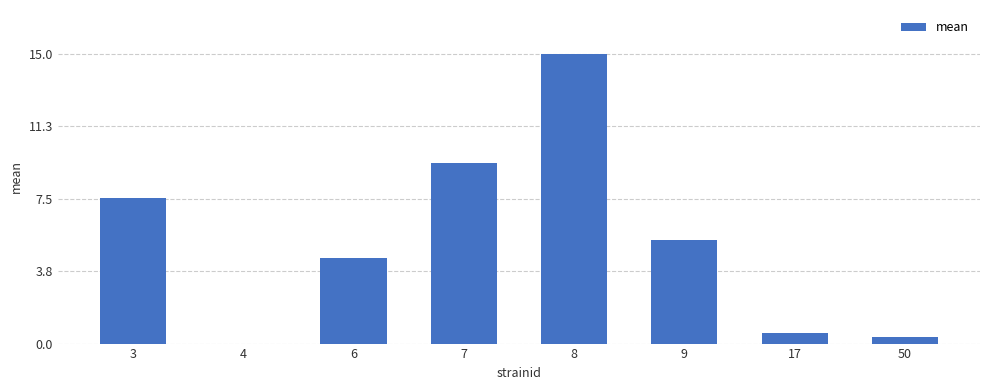

Does the chart contain stacked bars?

No